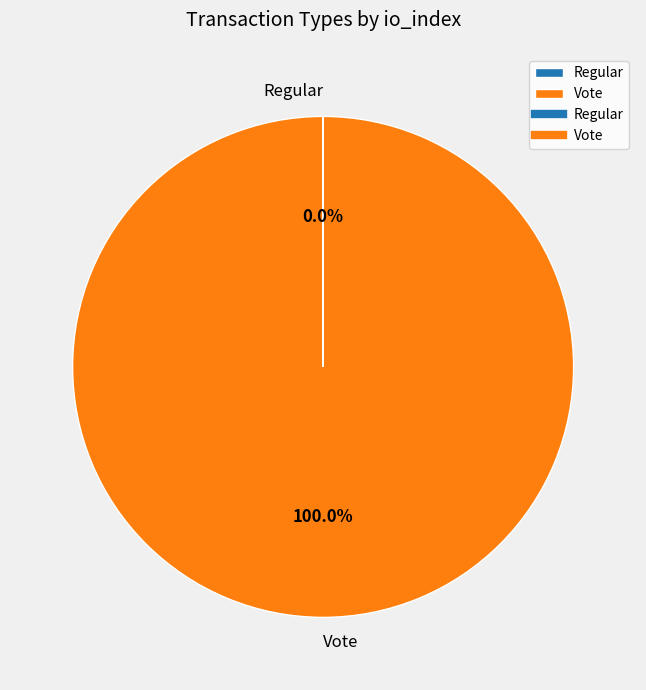

Is there any slice that represents more than half of the pie?

Yes